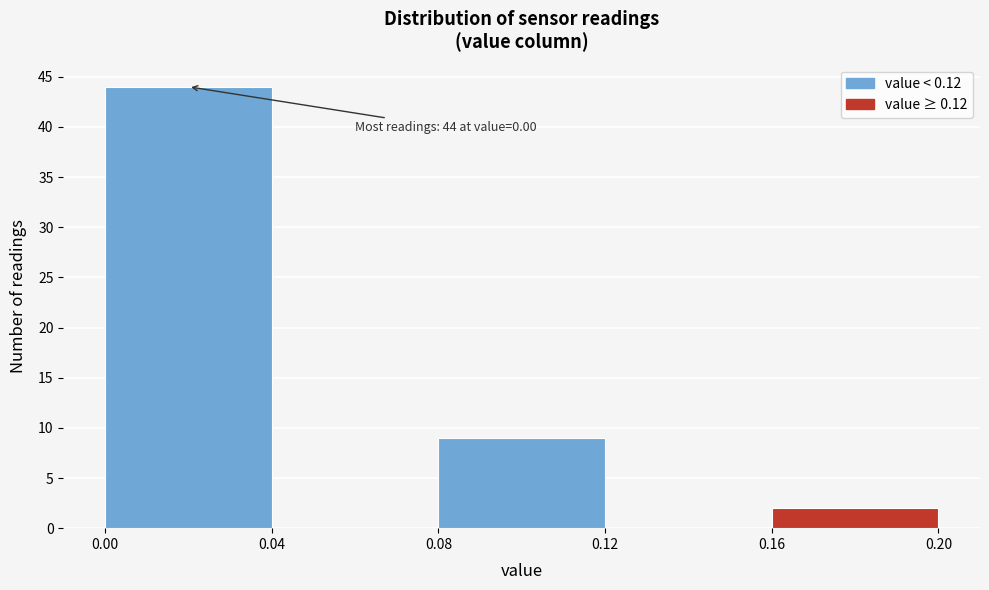

Which range on the x-axis has the tallest bar?

0.00 to 0.04